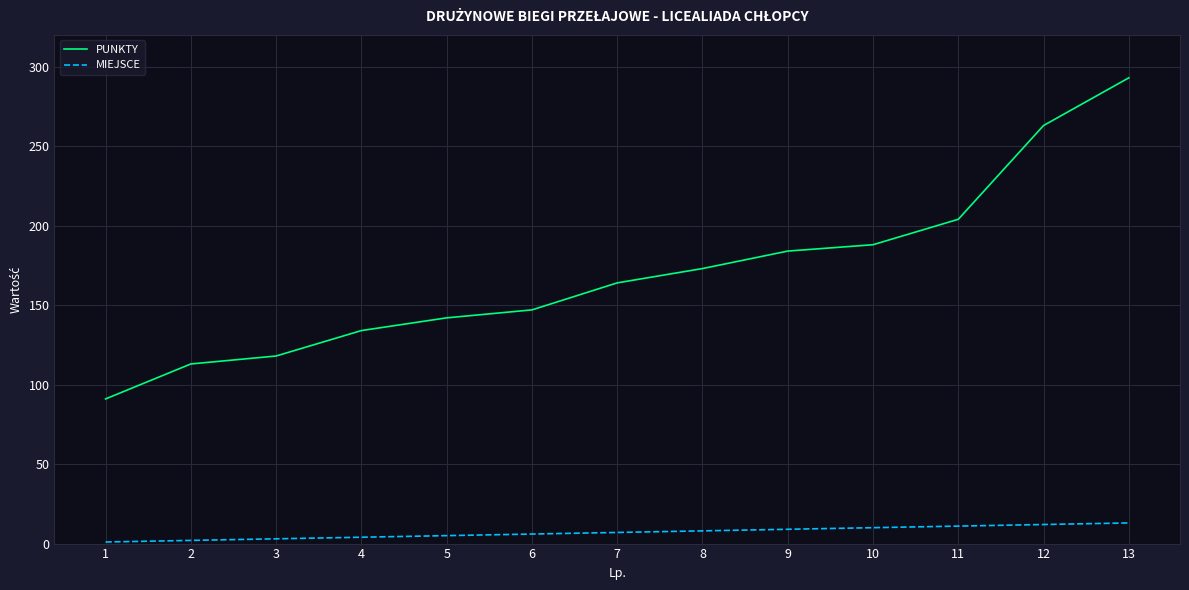

True or false: PUNKTY and MIEJSCE intersect in this chart.

False